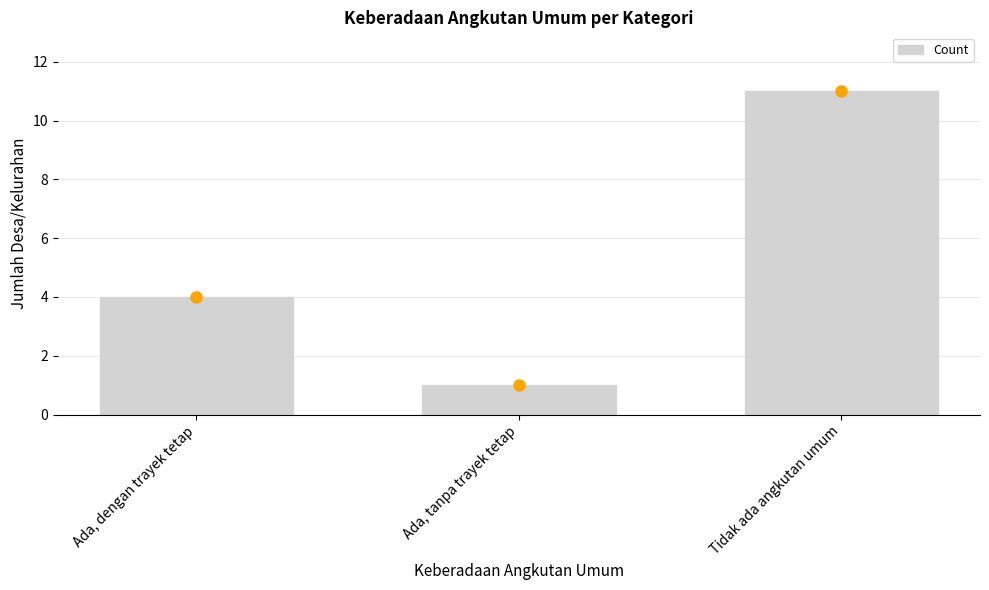

How many series are shown in this chart?

1